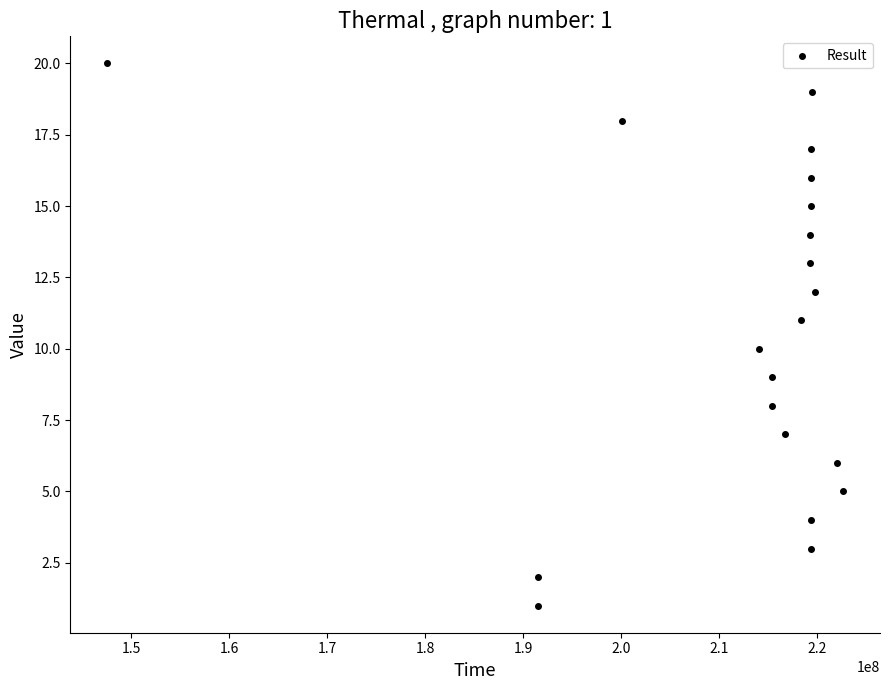

What is the range of X values (max minus min)?

75134751